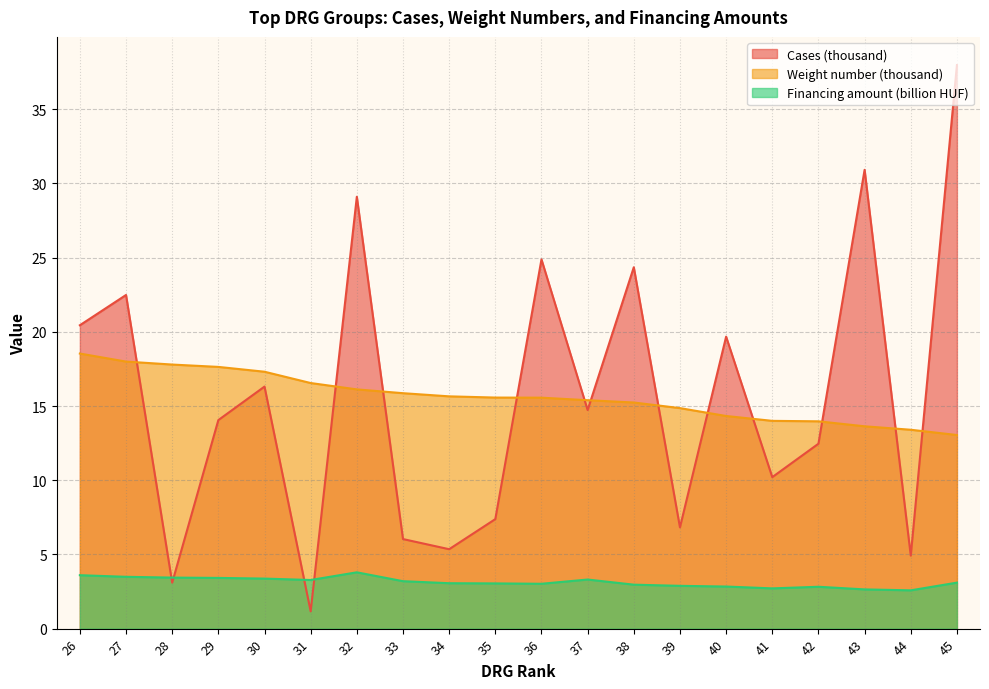

How many data points in Weight number (thousand) are less than 15?

7